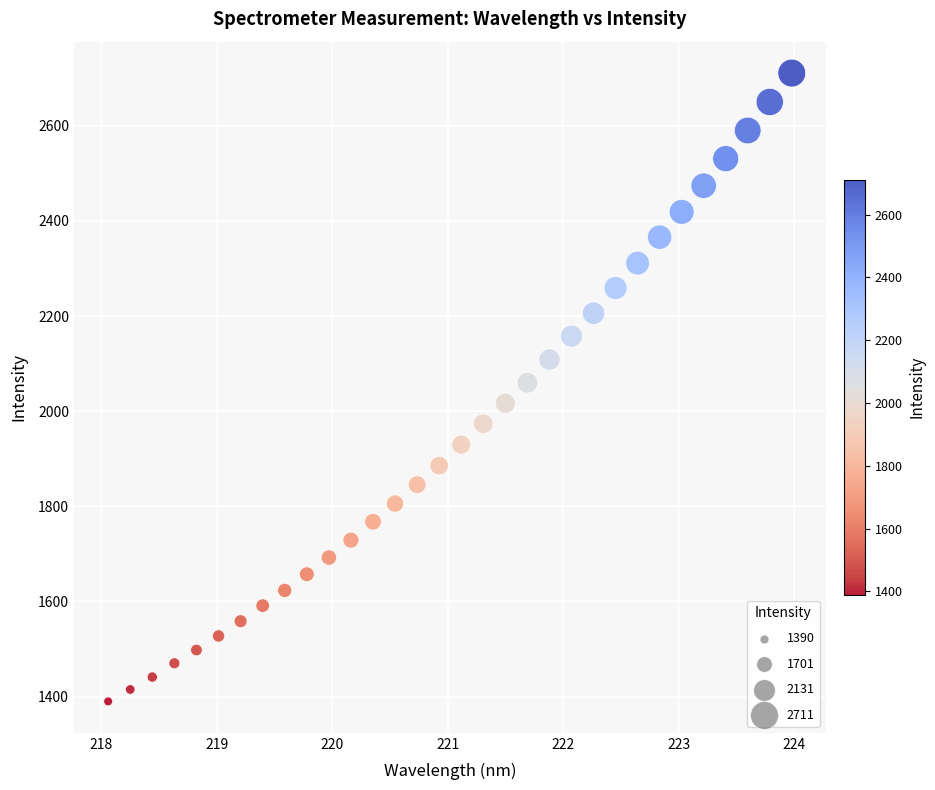

What is the range of X values (max minus min)?

5.9